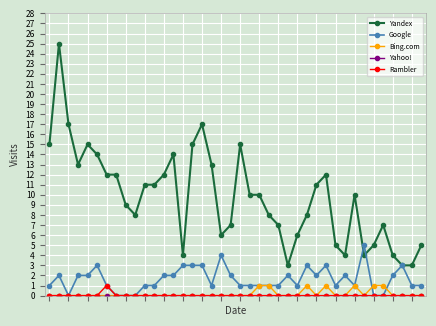

True or false: Google has more than 1 points higher than both neighbors.

True